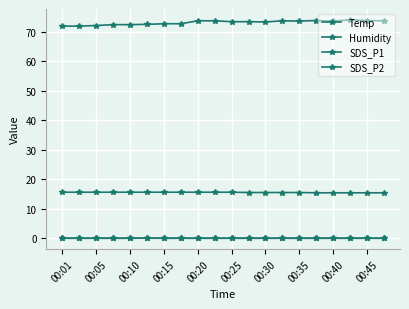

Is this an area chart (filled region under the line)?

No